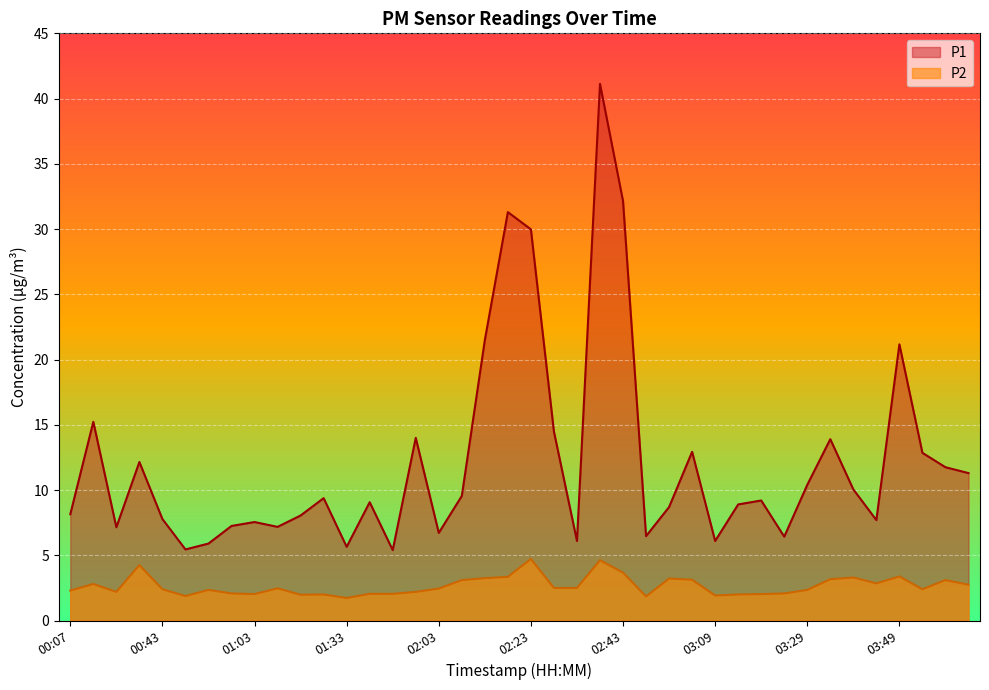

What is the label of the 34th point from the right?

00:53